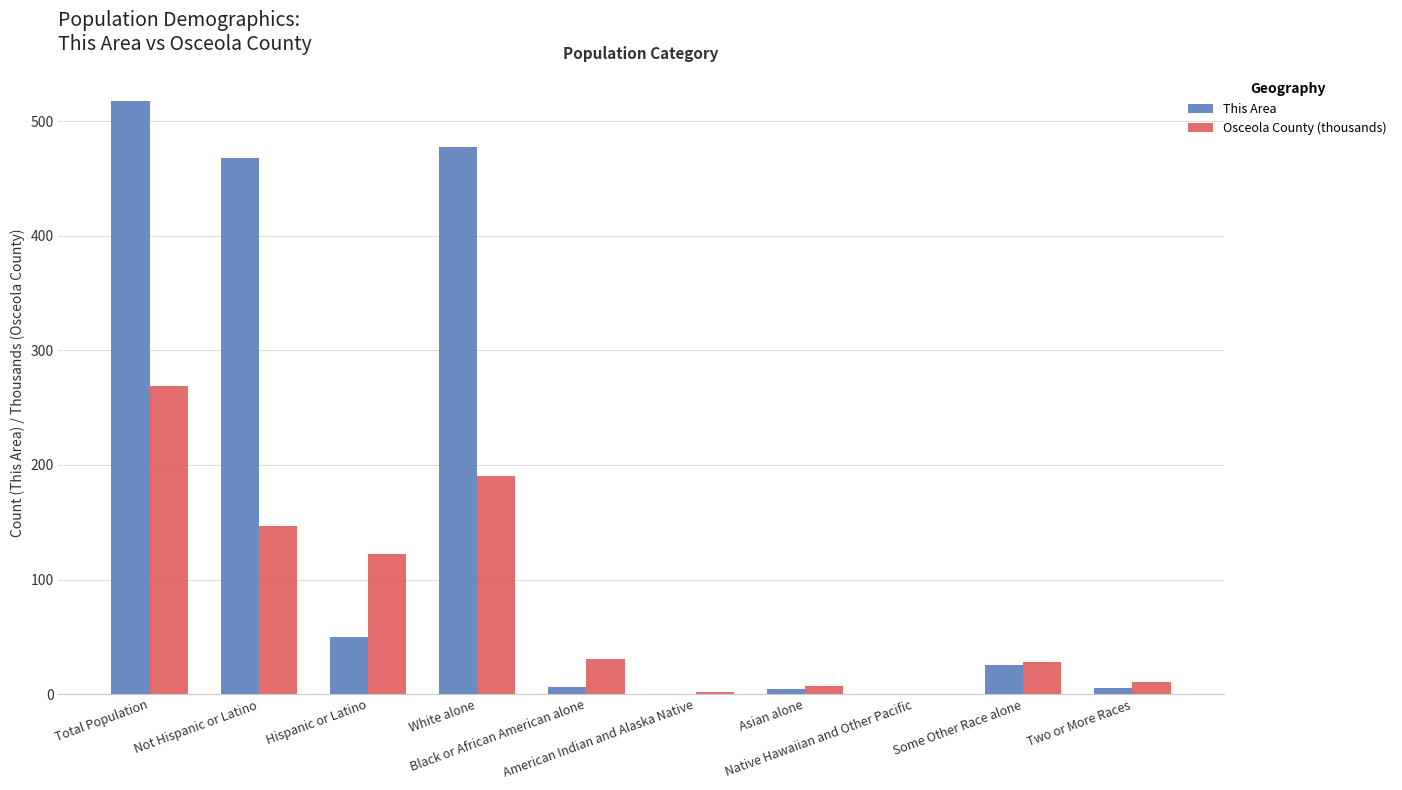

What is the sum of all Osceola County (thousands) values?

806.1